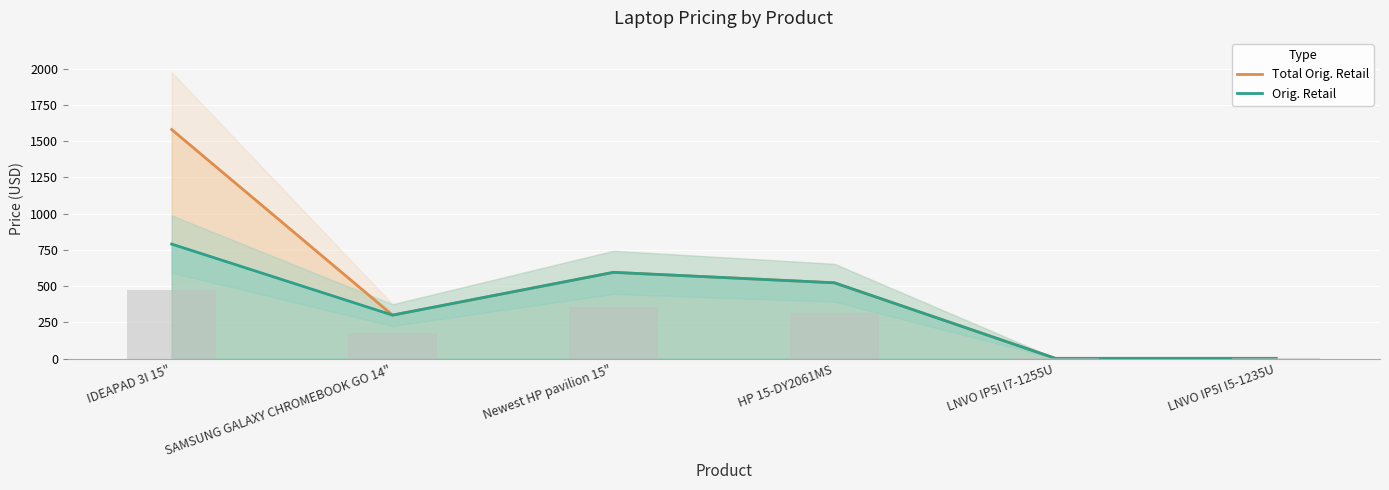

Reading left to right, transcribe all the data shown in this chart.

Total Orig. Retail: 1580.0	300.0	595.0	523.0	2.0	2.0
Orig. Retail: 790.0	300.0	595.0	523.0	2.0	2.0